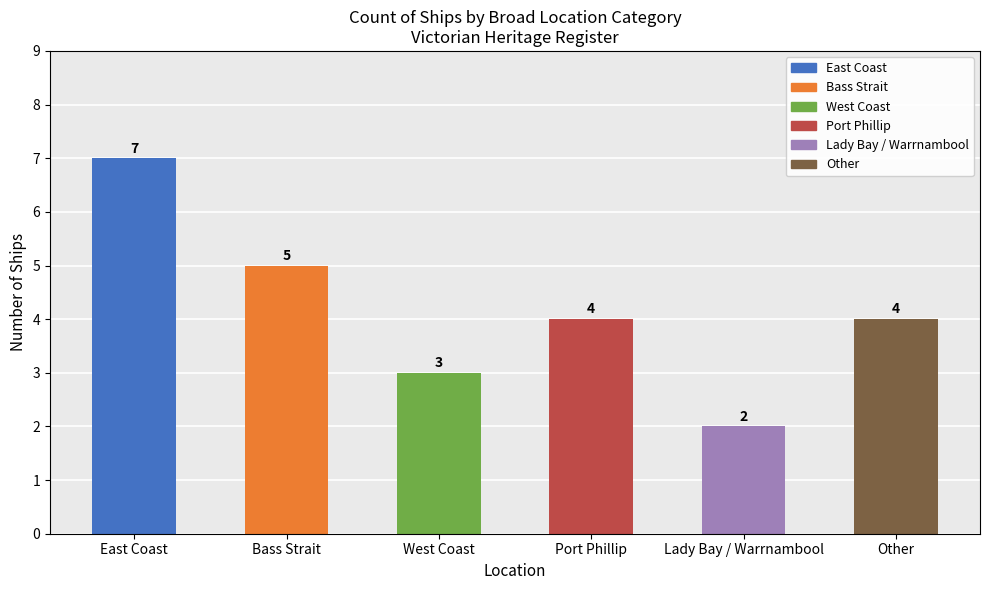

Read the value at Port Phillip.

4